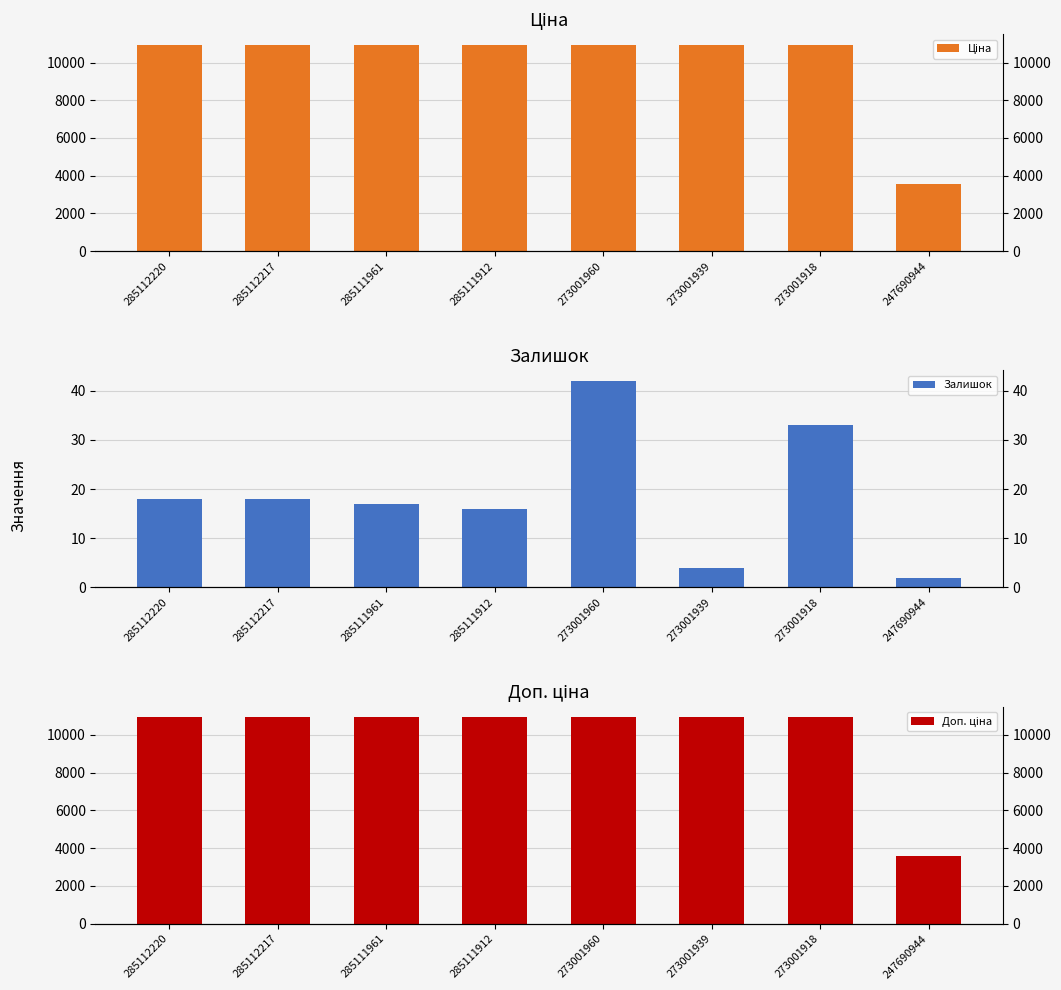

At how many categories does at least one series exceed 3335?

8